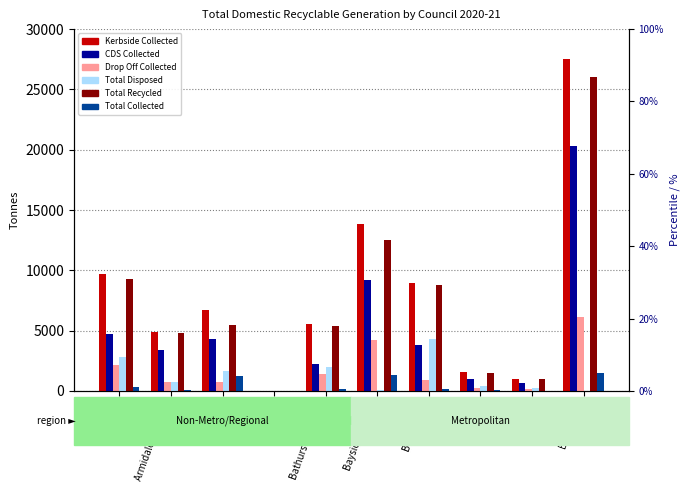

True or false: Drop Off Collected has a value of 771.8 at Bathurst Regional.

False